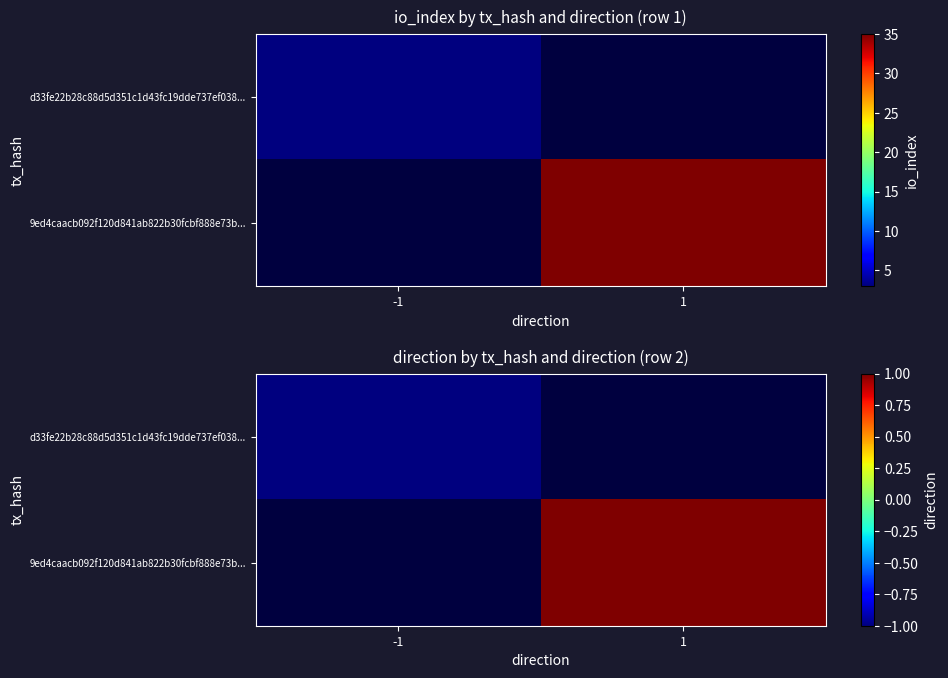

The value of d33fe22b28c88d5d351c1d43fc19dde737ef038... at -1 is -0.5. True or false?

False